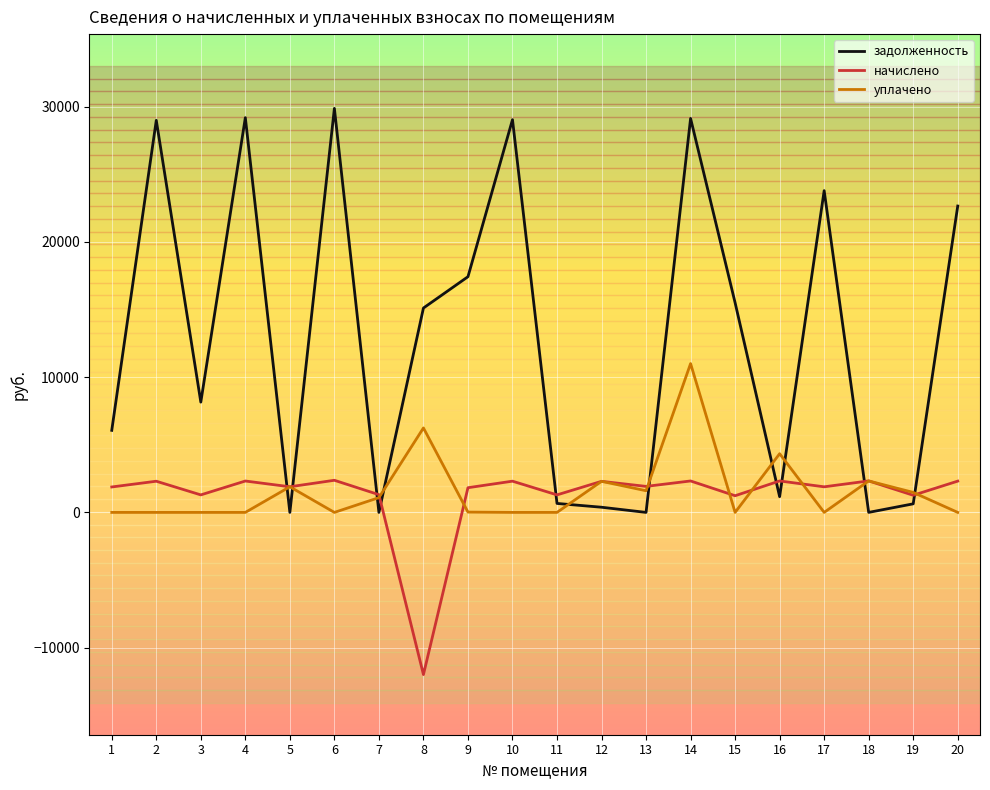

Which label corresponds to the largest value in the chart?

6